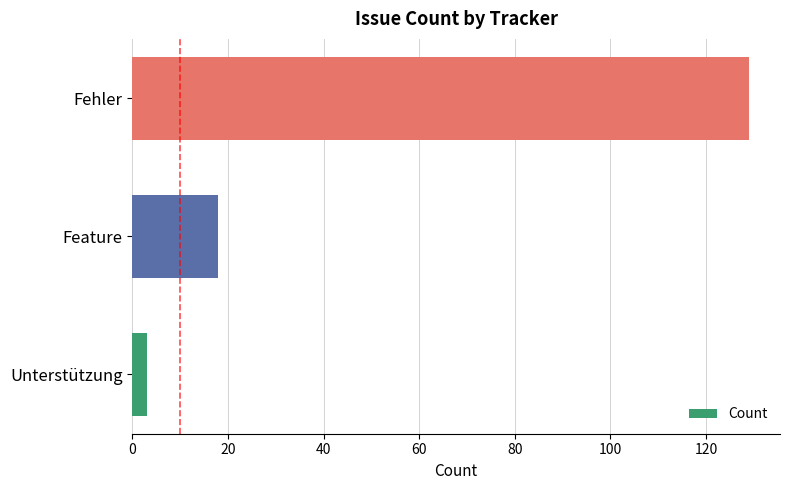

Reading bottom to top, list all the values displayed in this chart.

3	18	129